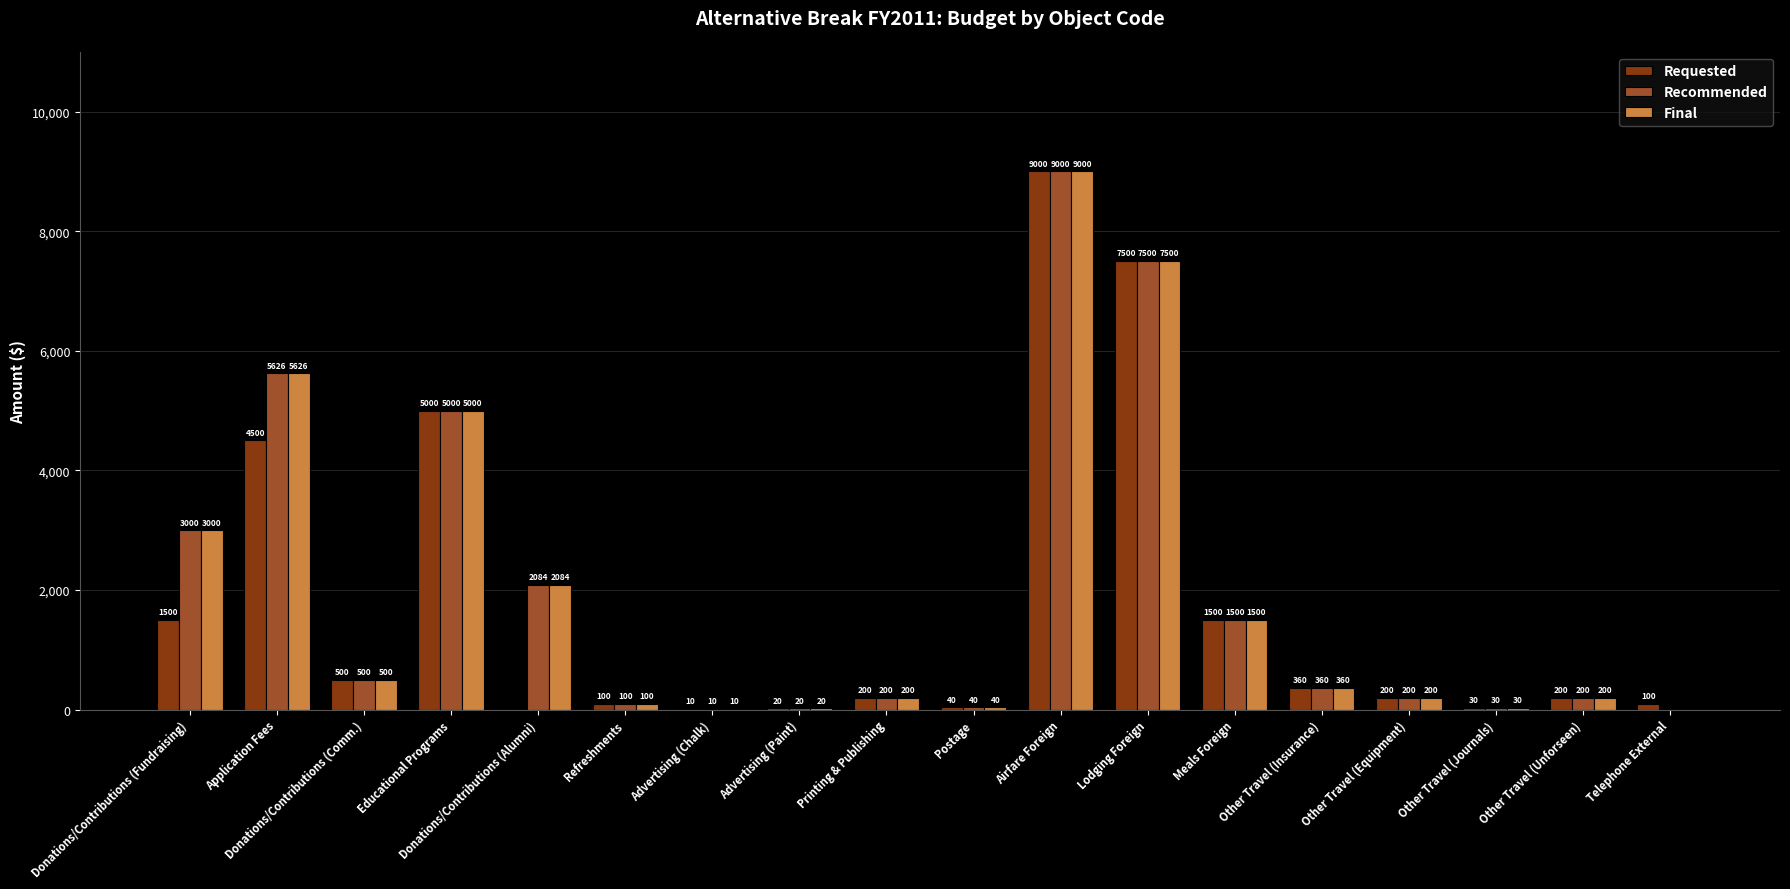

Which category has the highest value in the Requested series?

Airfare Foreign